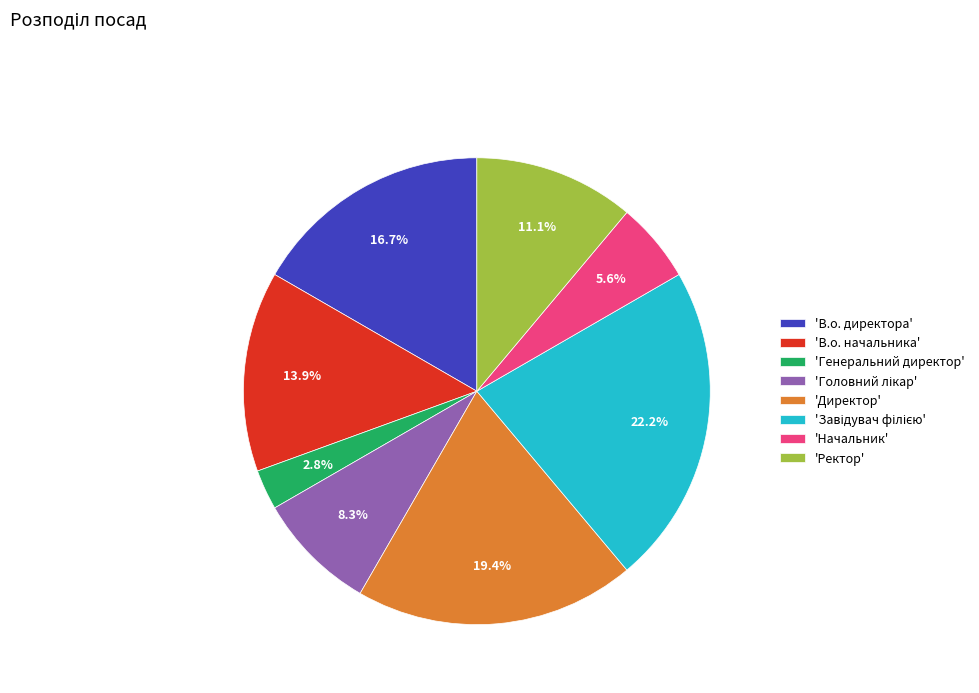

Does 'Ректор' account for over 50% of the chart?

No